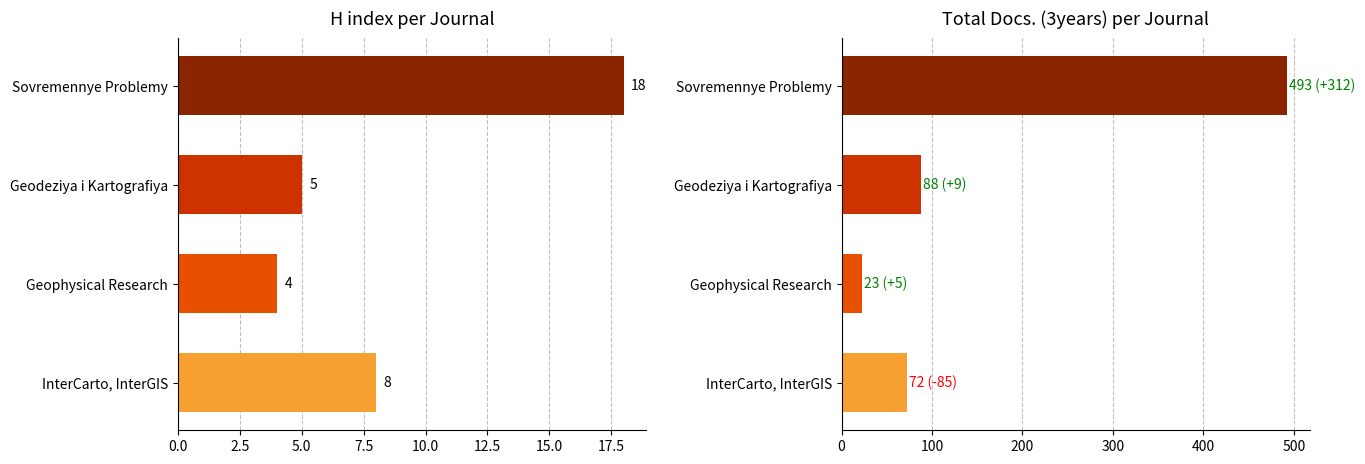

What is the sum of all H index values?

35